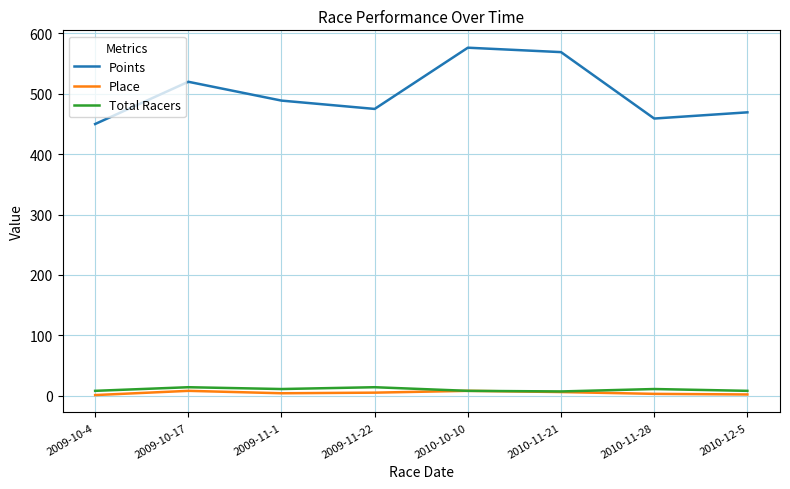

Which series has the largest total across all categories?

Points